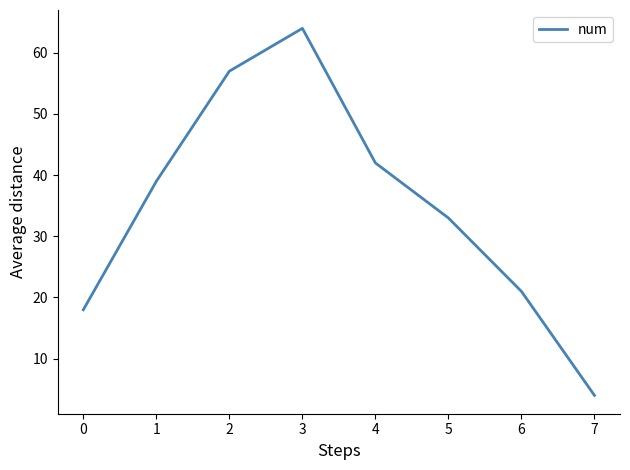

The chart shows a value of 101 at 1. True or false?

False